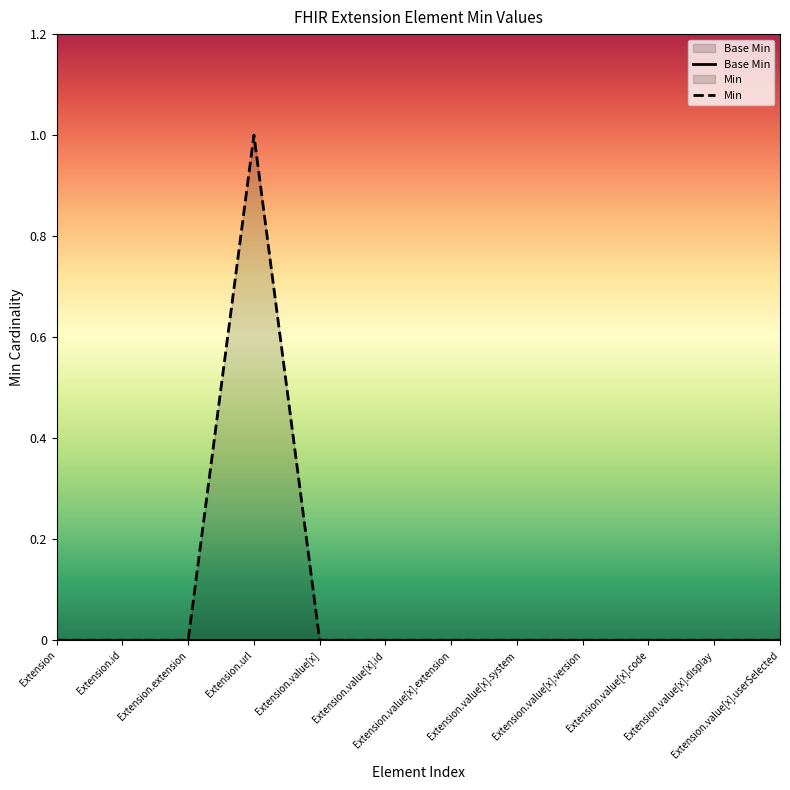

Reading left to right, what are all the values shown in this chart?

Base Min: Extension=0	Extension.id=0	Extension.extension=0	Extension.url=0	Extension.value[x]=0	Extension.value[x].id=0	Extension.value[x].extension=0	Extension.value[x].system=0	Extension.value[x].version=0	Extension.value[x].code=0	Extension.value[x].display=0	Extension.value[x].userSelected=0
Min: Extension=0	Extension.id=0	Extension.extension=0	Extension.url=1	Extension.value[x]=0	Extension.value[x].id=0	Extension.value[x].extension=0	Extension.value[x].system=0	Extension.value[x].version=0	Extension.value[x].code=0	Extension.value[x].display=0	Extension.value[x].userSelected=0